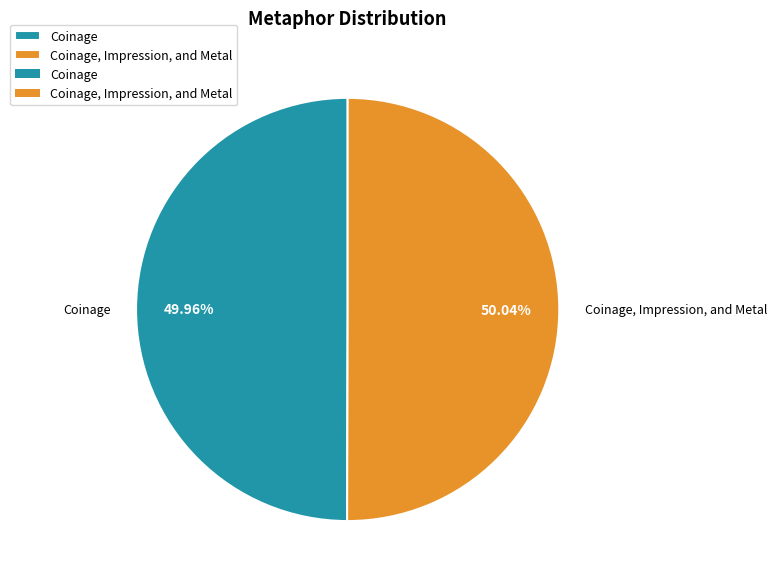

Count the number of slices in the pie.

2